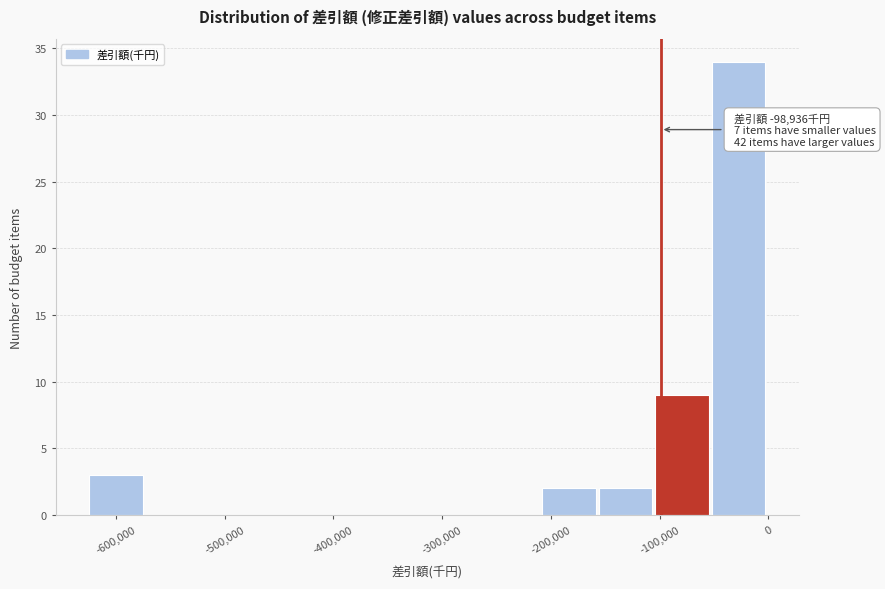

Over which range of the x-axis is the bar tallest?

-50000 to 0